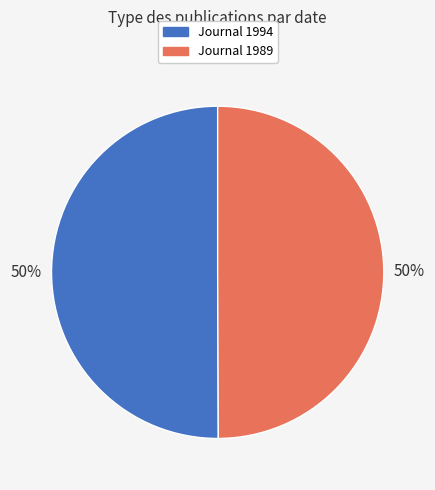

To the nearest percent, what is the average slice percentage?

50%